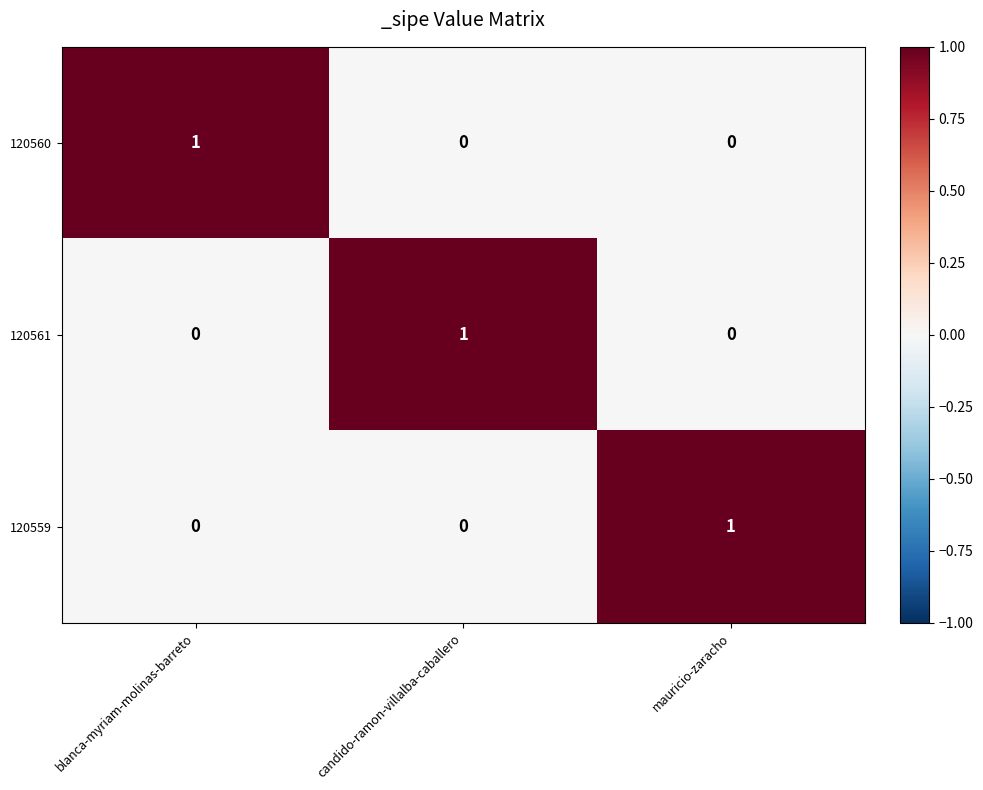

How many 120559 values are between 0 and 1?

3